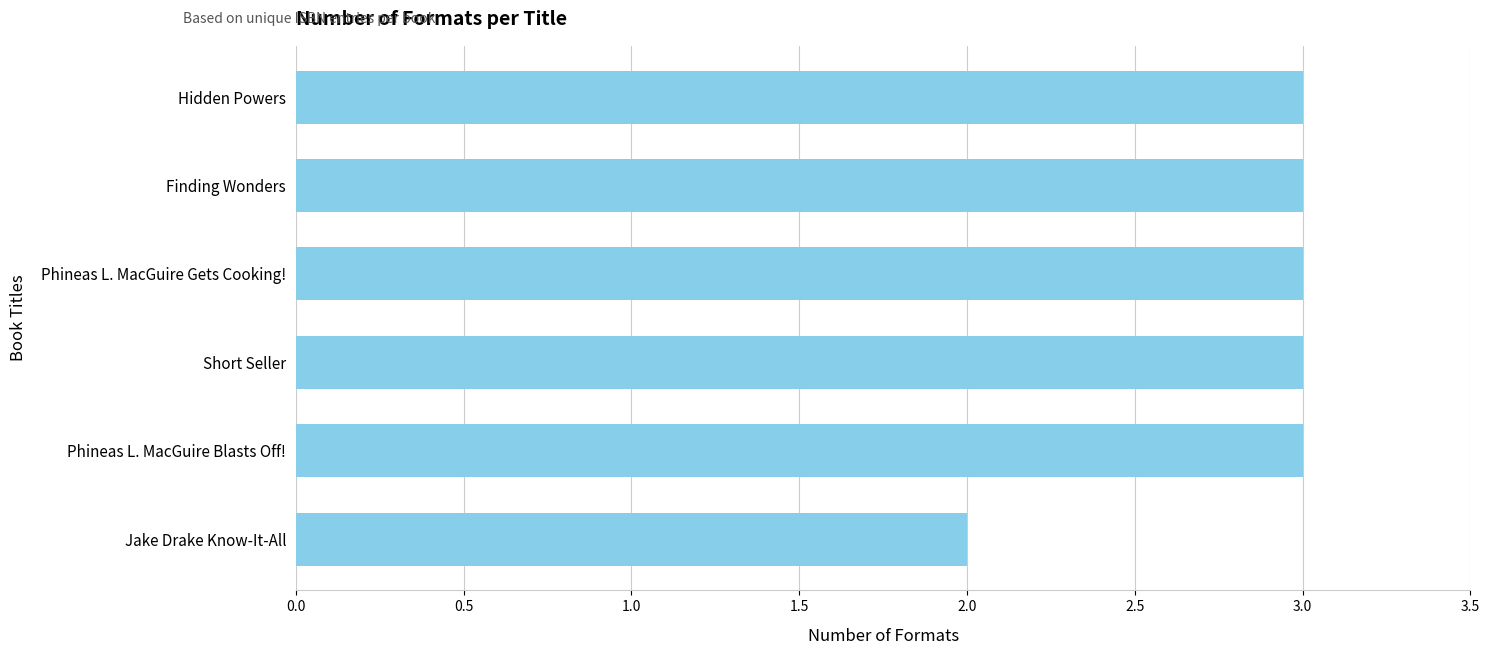

What is the label of the 5th bar from the top?

Phineas L. MacGuire Blasts Off!